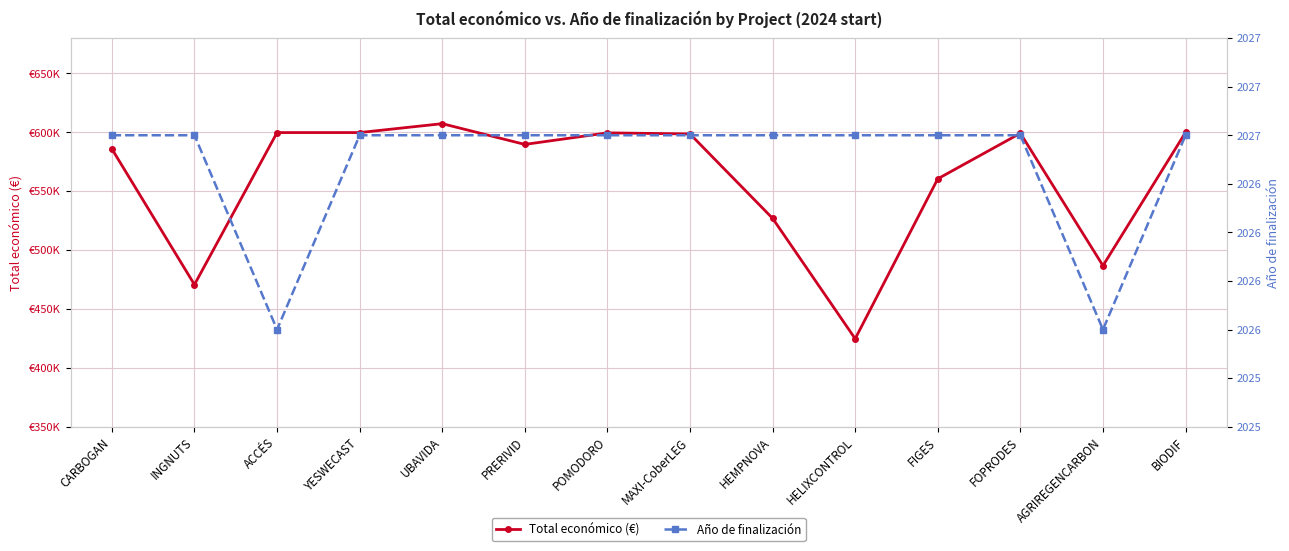

What position from the left is AGRIREGENCARBON?

13